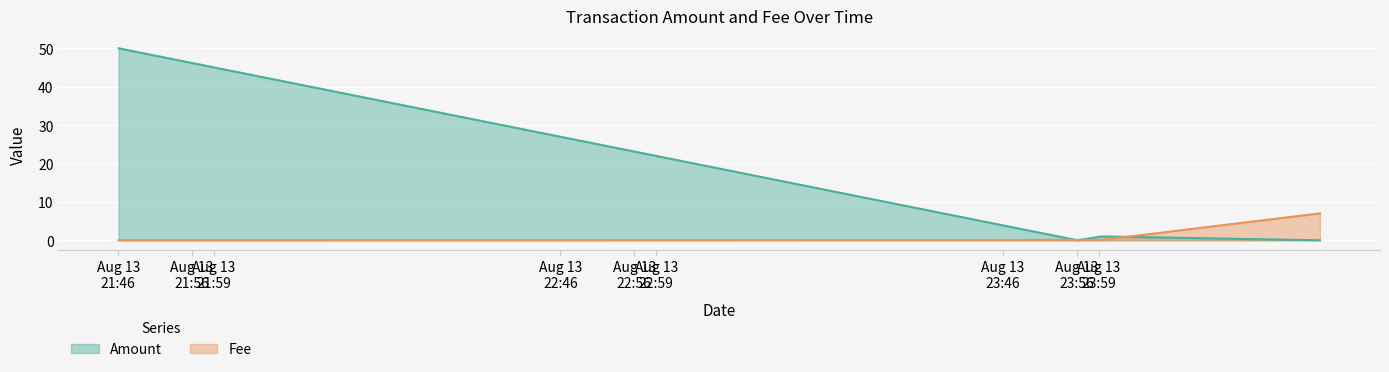

The Amount series shows -25.2 at 2020-08-13 23:56:07. True or false?

False